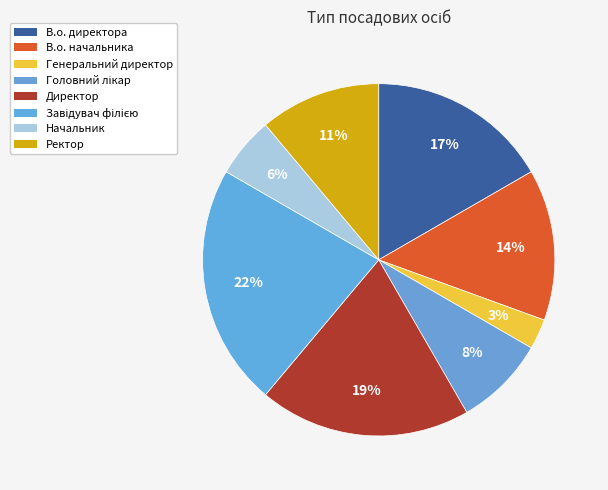

How many slices are in this pie chart?

8